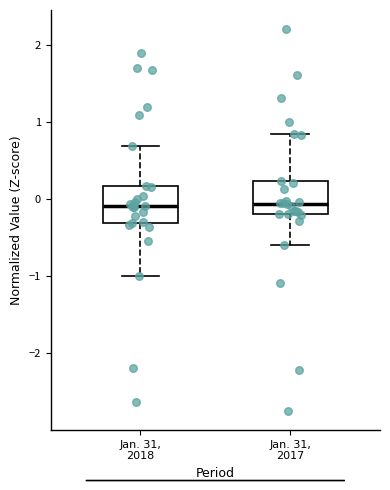

Reading left to right, read every box against the y-axis: the position of its median line, the range the box covers, and the ends of its whiskers. The values are not printed on the chart, so give them approximately, as read against the axis.

Jan. 31, 2018: median -0.1, box -0.3 to 0.2, whiskers -1.0 to 0.7
Jan. 31, 2017: median -0.1, box -0.2 to 0.2, whiskers -0.6 to 0.8